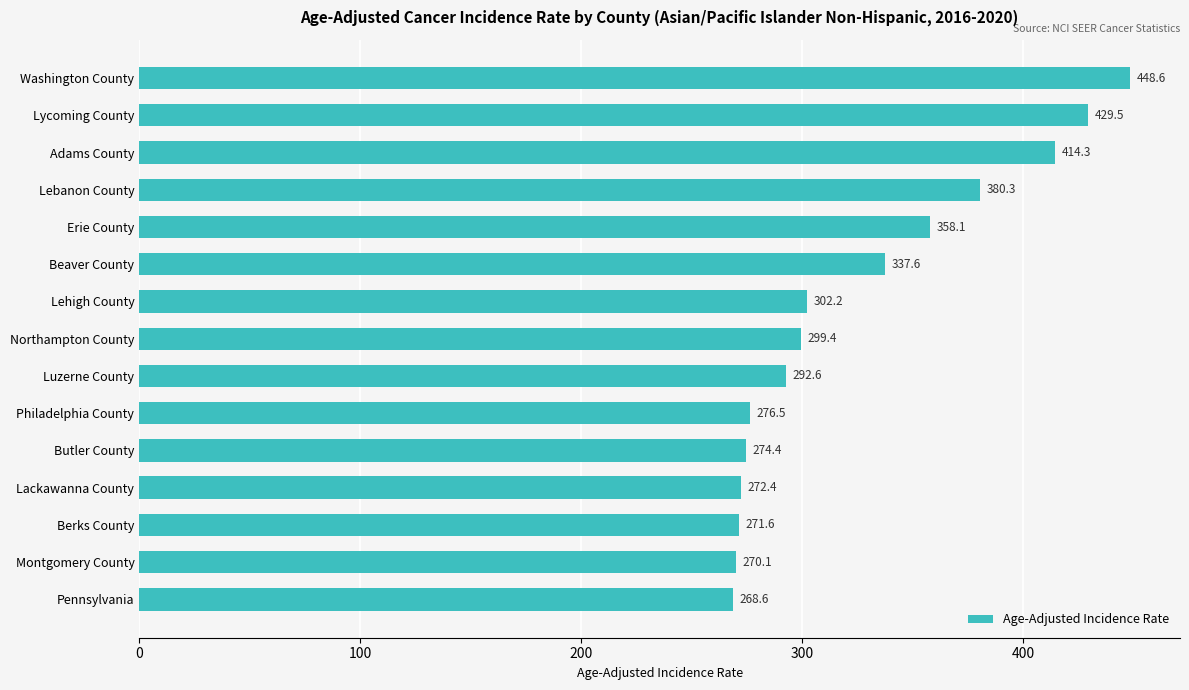

What is the average value?

326.4